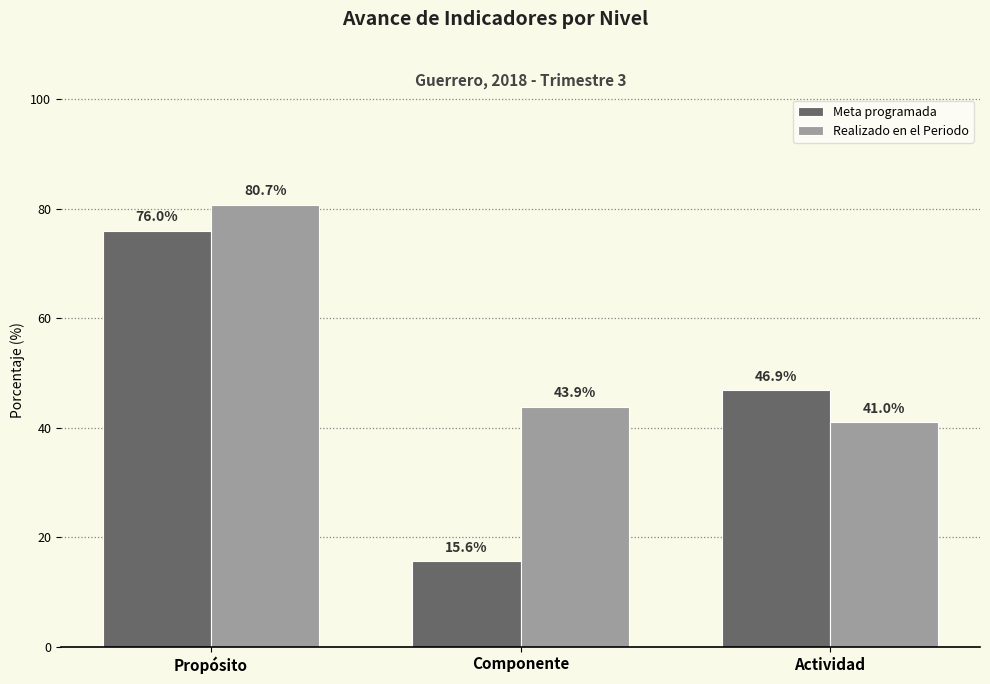

Which category has the lowest value across all series?

Componente